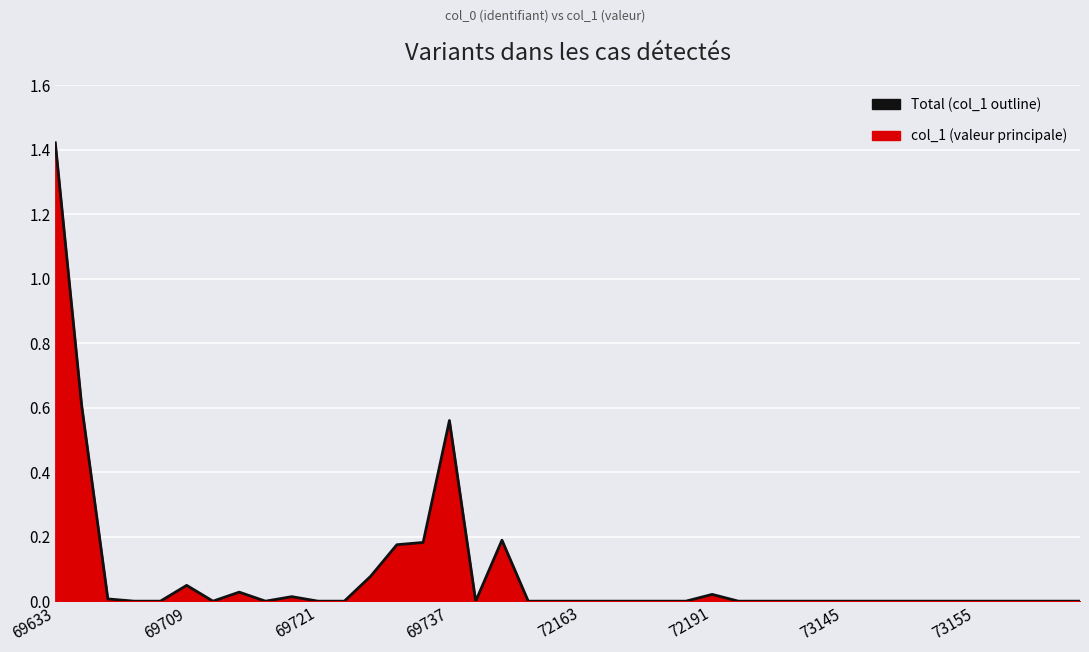

The value at 72163 is 0.0. True or false?

True